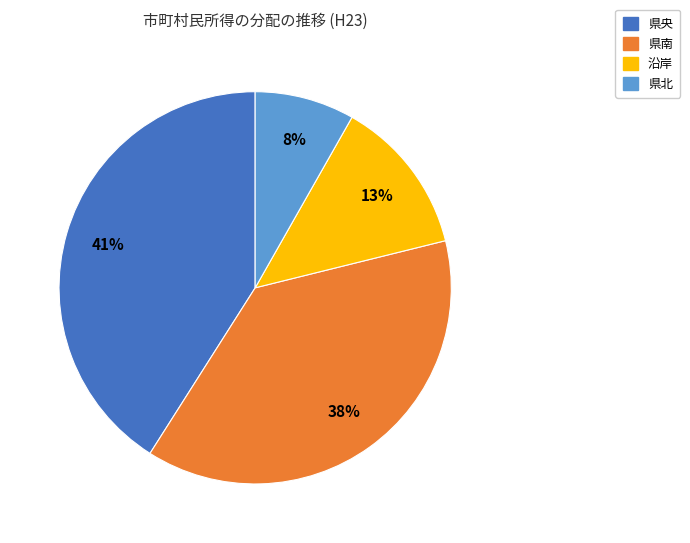

The 県央 slice represents 41% of the pie. True or false?

True